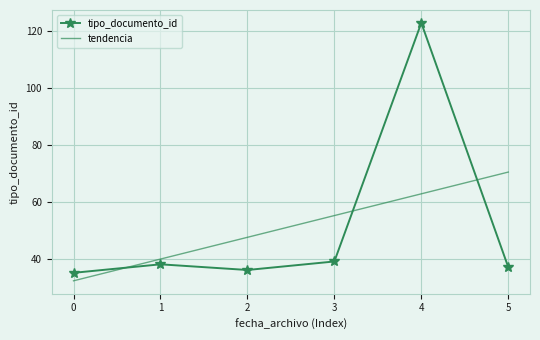

How many points are higher than both their immediate neighbors (excluding endpoints)?

2